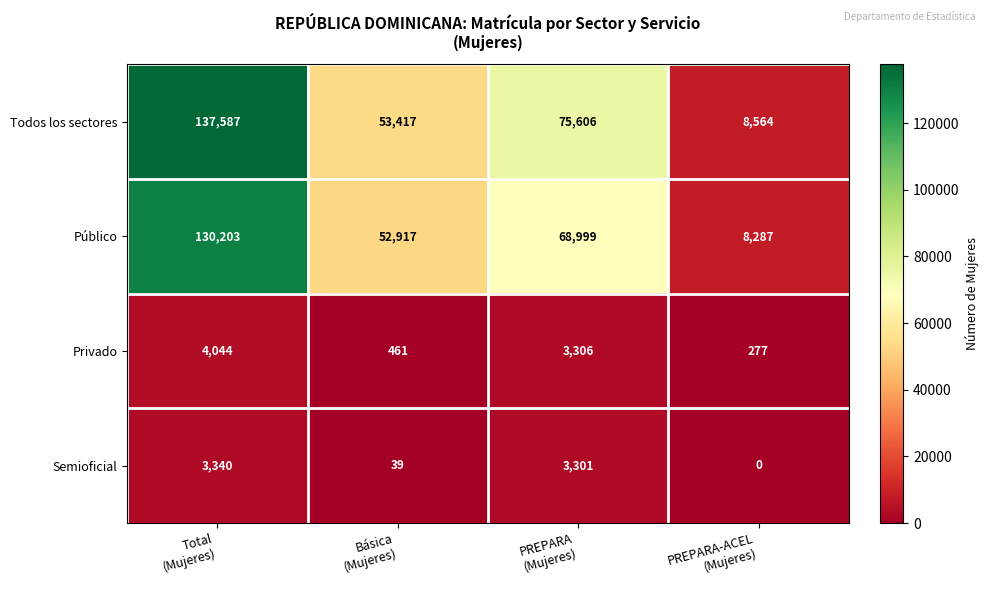

Which series has the largest total across all categories?

Todos los sectores